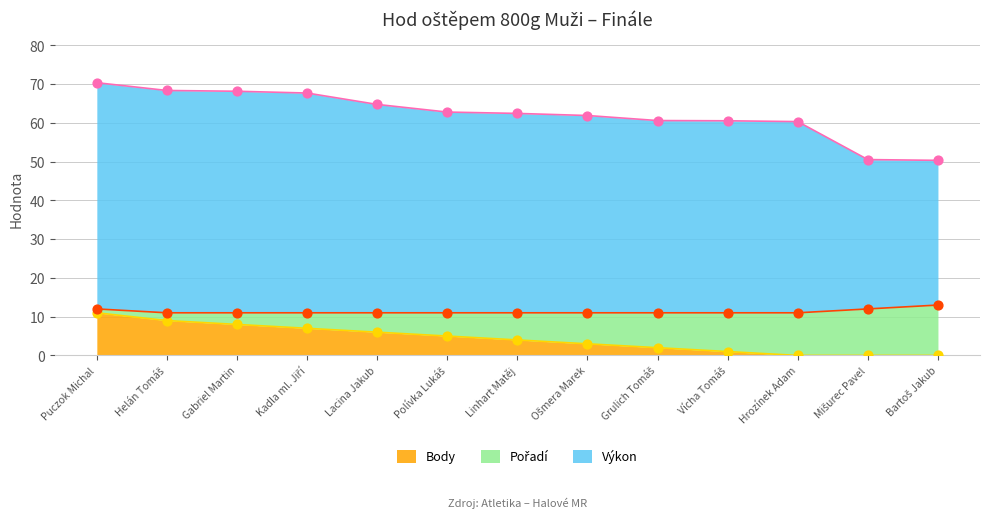

What are all the series names shown in the legend?

Výkon, Pořadí, Body